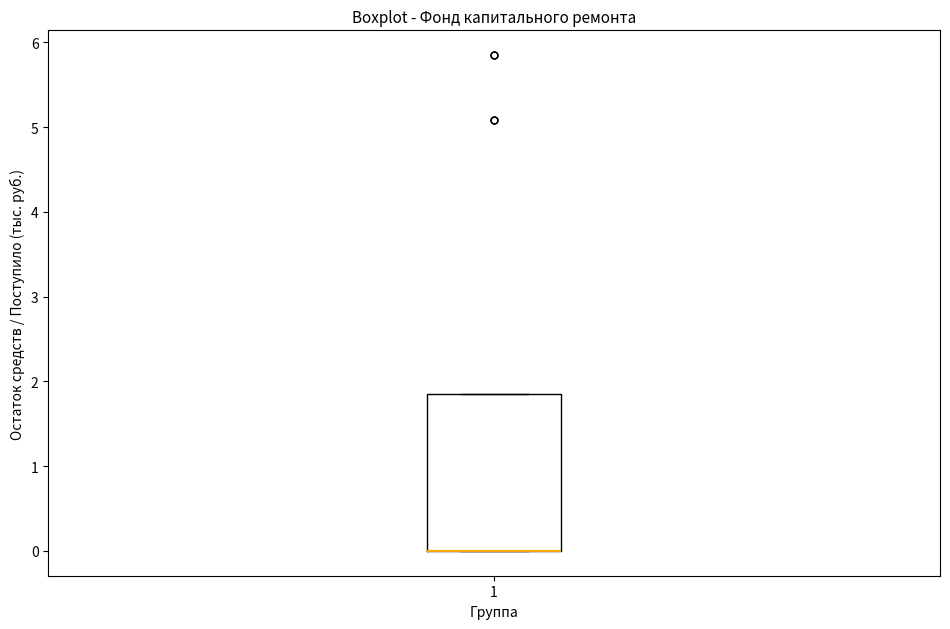

Transcribe this box plot: give where the median line is, the range the box spans, and where the two whiskers end, as read against the y-axis. The values are not printed on the chart, so give them approximately, as read against the axis.

median 0.0 (drawn on the box's lower edge), box 0.0 to 1.8, whiskers 0.0 to 1.8